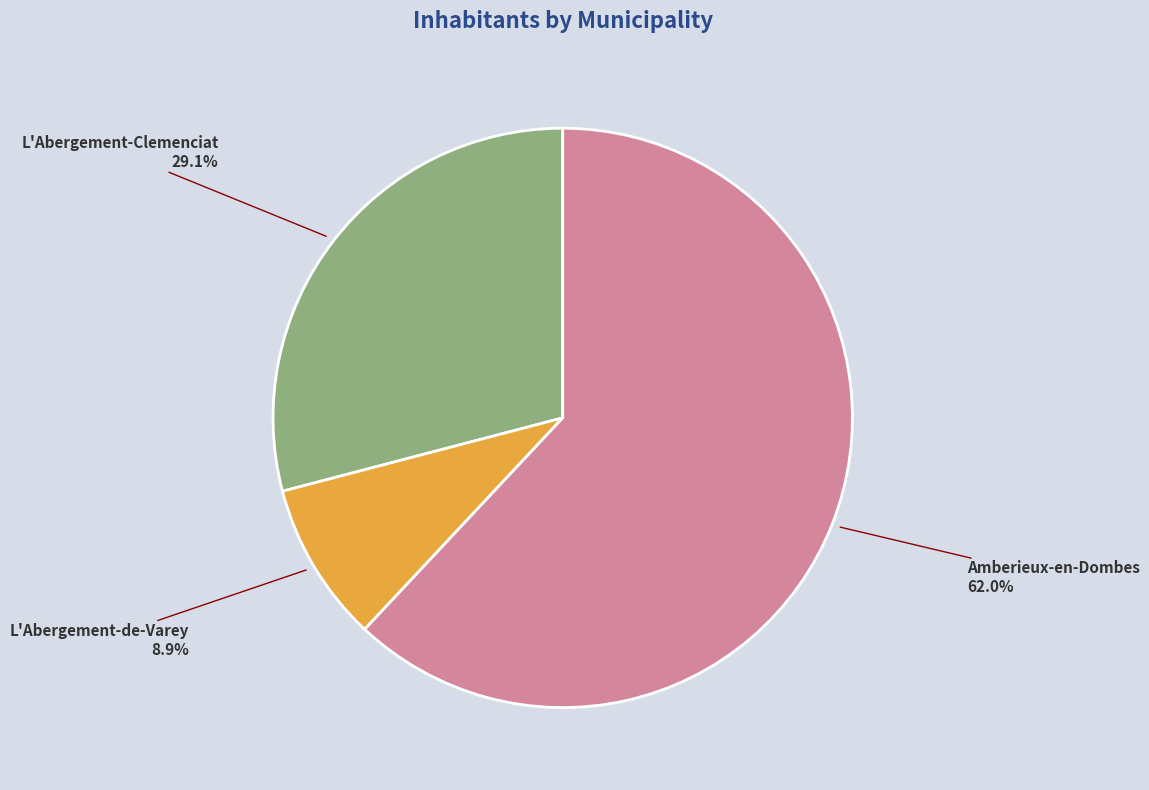

Which category has the smallest portion of the pie?

L'Abergement-de-Varey